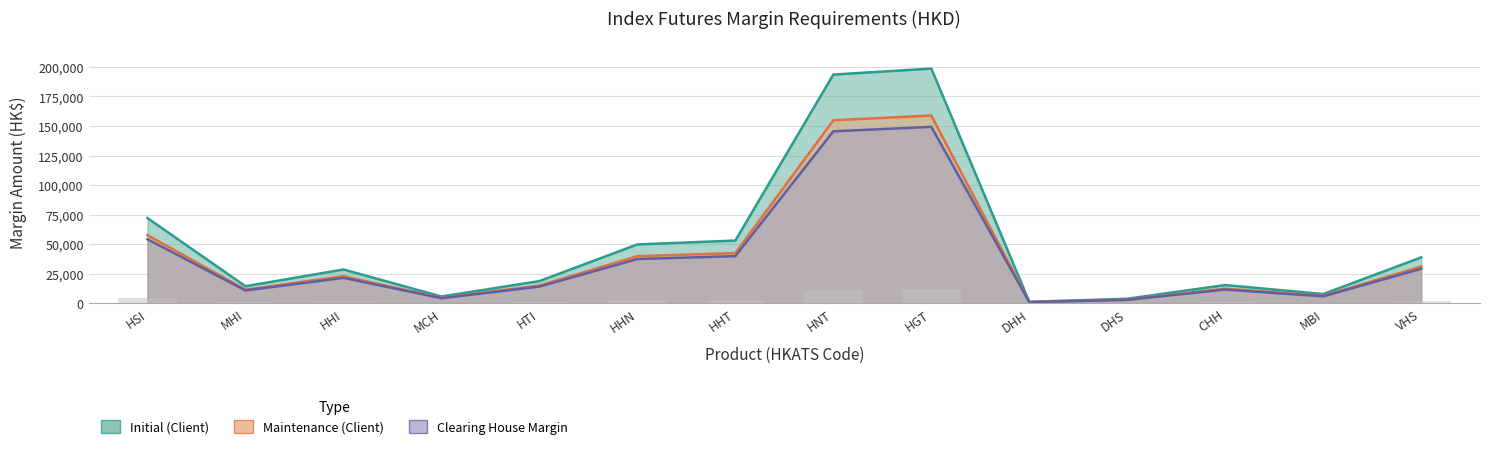

True or false: Initial (Client) has a value of 38849 at VHS.

True